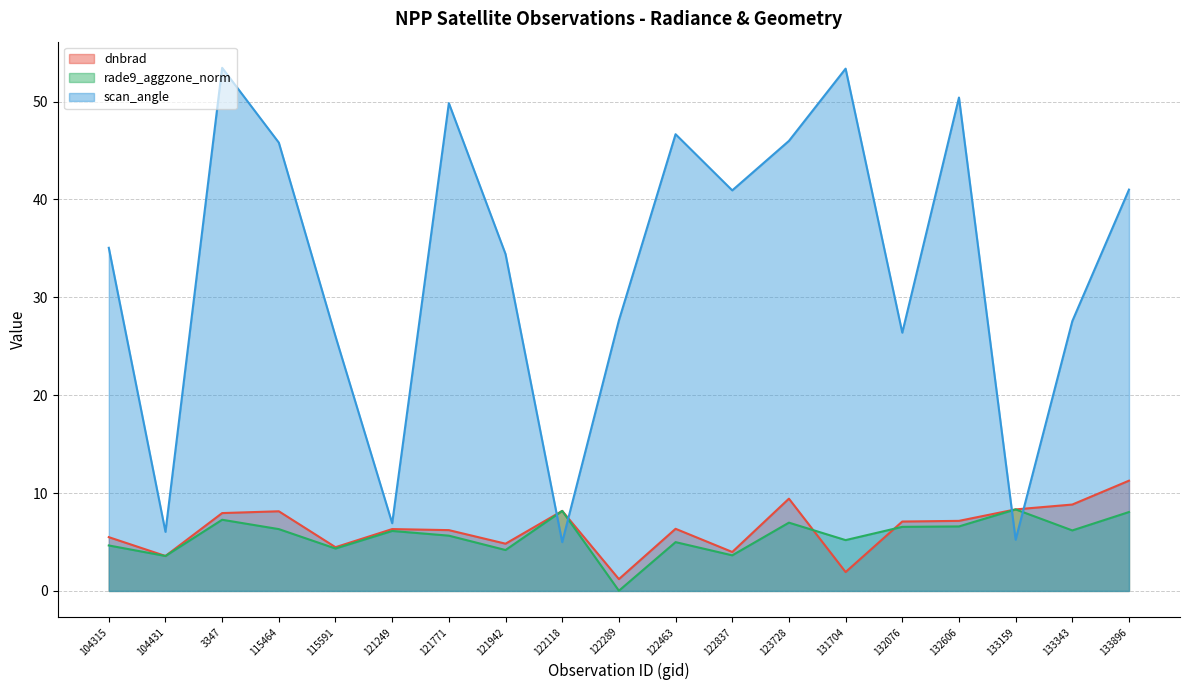

How many times do dnbrad and rade9_aggzone_norm cross each other?

6